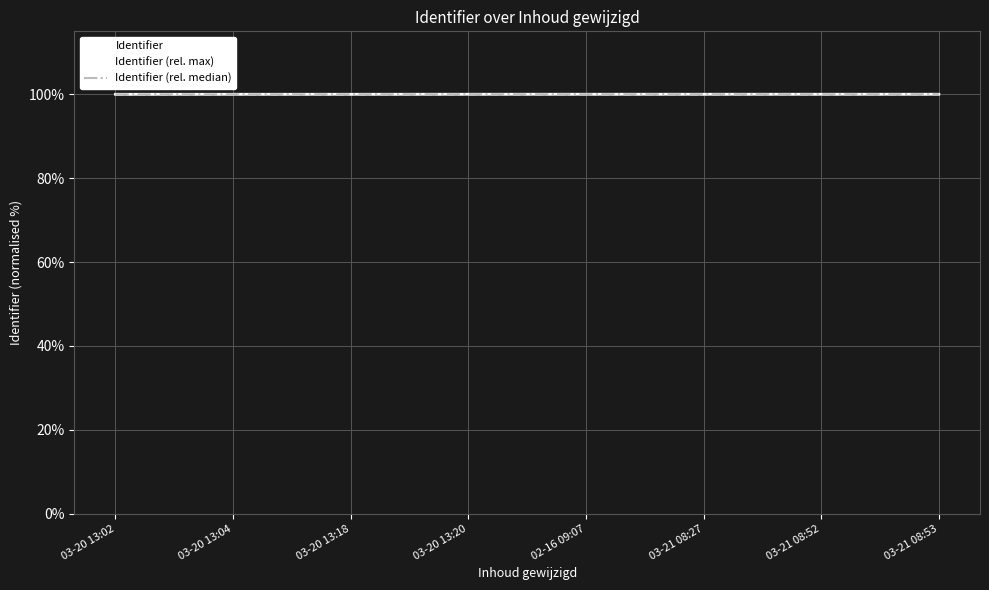

What is the maximum value shown in the chart?

100.0